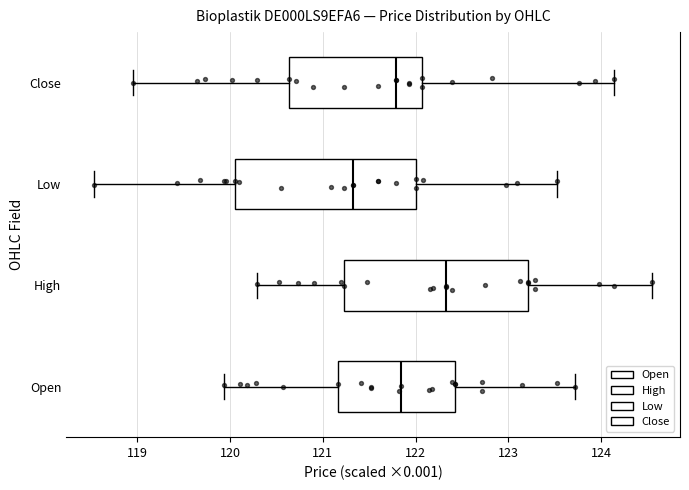

Reading bottom to top, read every box against the x-axis: the position of its median line, the range the box covers, and the ends of its whiskers. The values are not printed on the chart, so give them approximately, as read against the axis.

Open: median 121.8, box 121.2 to 122.4, whiskers 119.9 to 123.7
High: median 122.3, box 121.2 to 123.2, whiskers 120.3 to 124.5
Low: median 121.3, box 120.1 to 122.0, whiskers 118.5 to 123.5
Close: median 121.8, box 120.6 to 122.1, whiskers 119.0 to 124.1